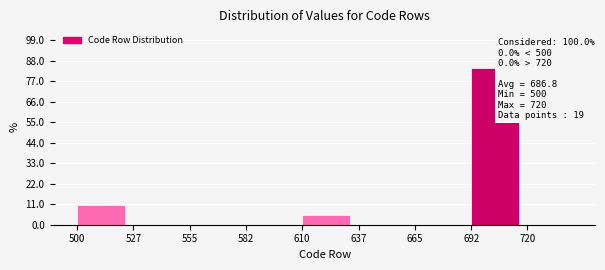

Over which range of the x-axis is the bar tallest?

692 to 720